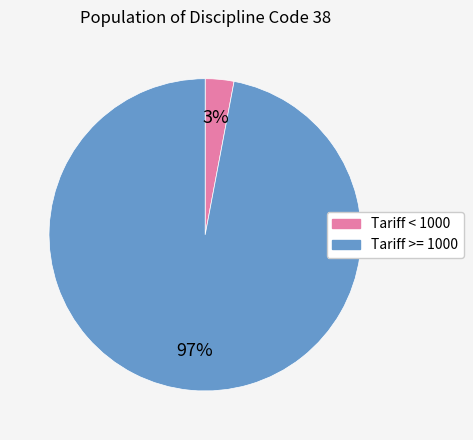

What is the majority slice?

Tariff >= 1000